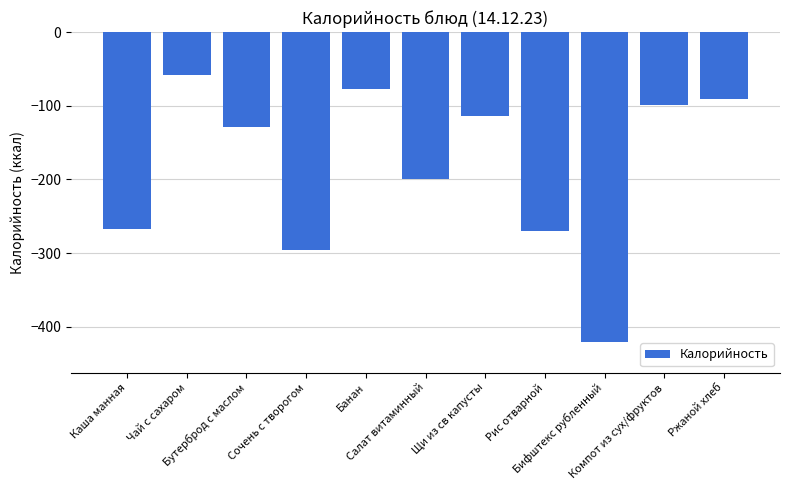

Count the number of data series in this chart.

1